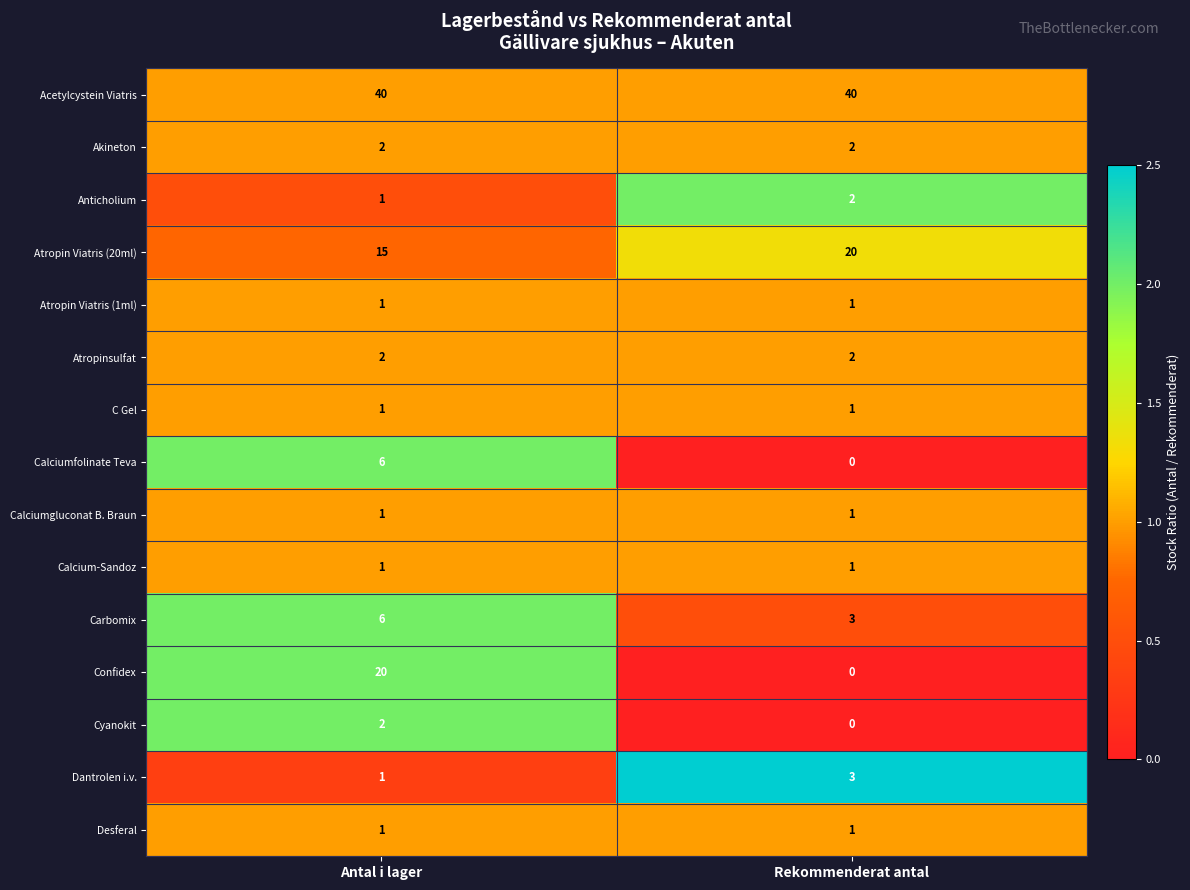

How many series are shown in this chart?

15